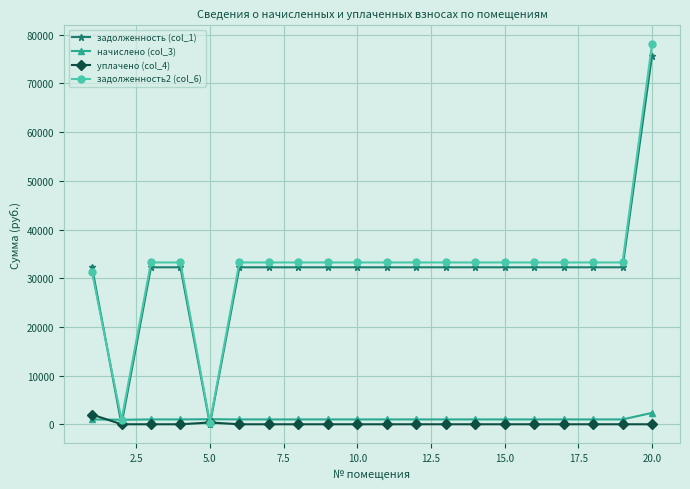

Which series ends up on top after the final intersection of начислено (col_3) and задолженность (col_1)?

задолженность (col_1)